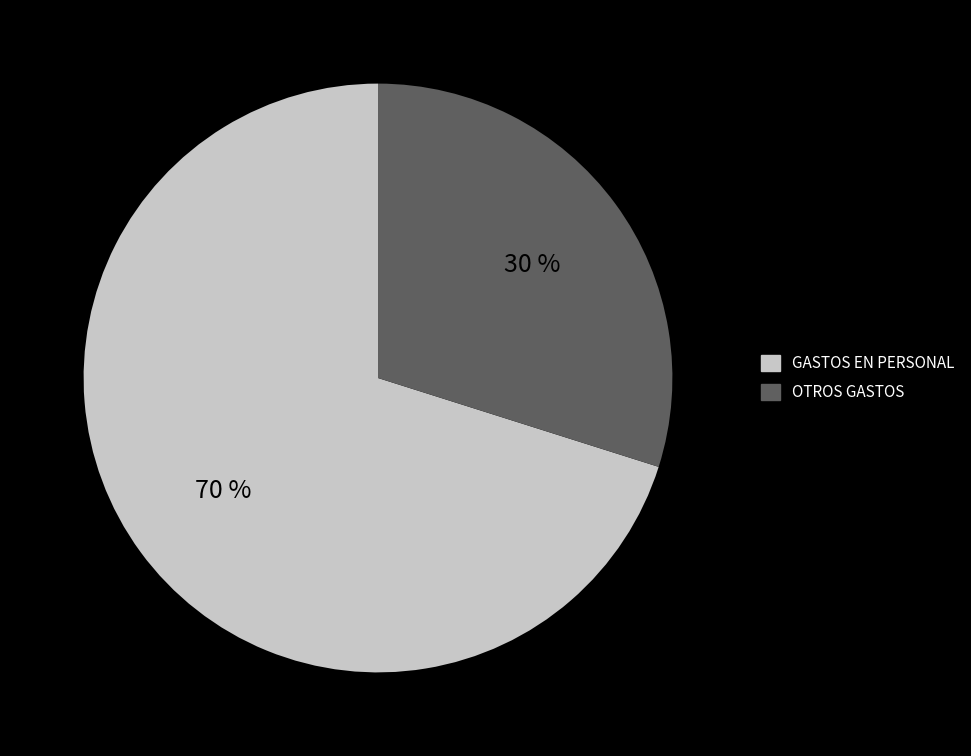

Which category has the smallest portion of the pie?

OTROS GASTOS